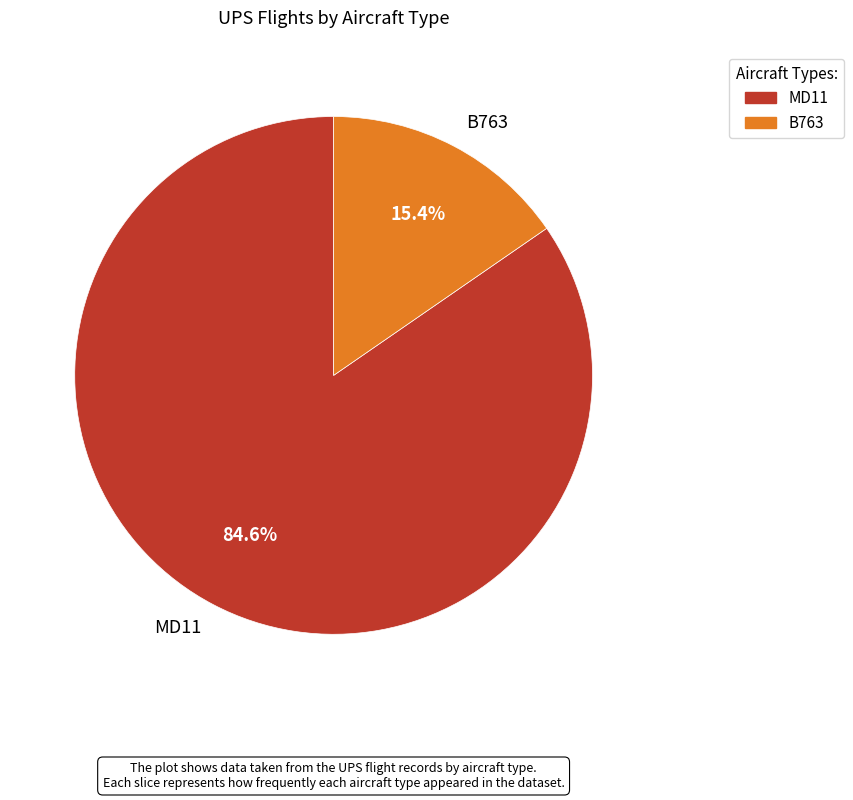

Is it true that MD11 is 95% of the pie?

False